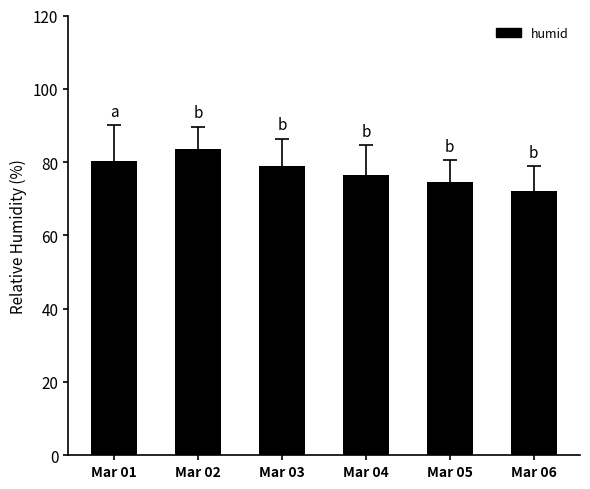

Reading right to left, transcribe all the data shown in this chart.

Mar 06=72.2	Mar 05=74.6	Mar 04=76.5	Mar 03=78.9	Mar 02=83.5	Mar 01=80.2